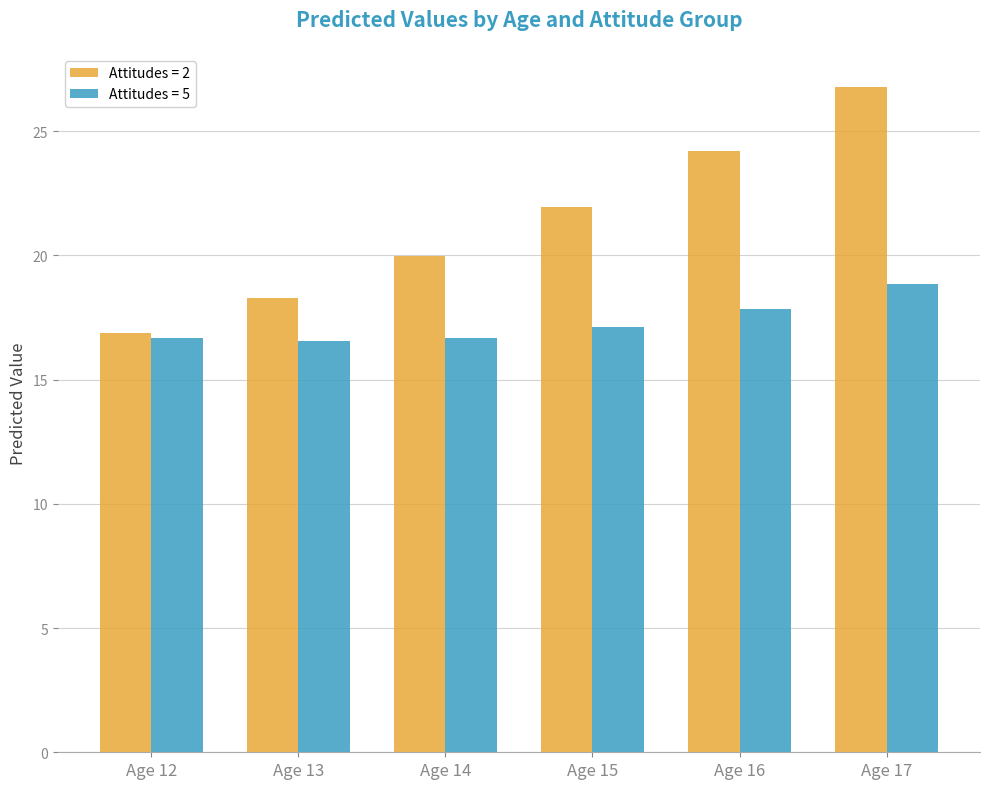

What is the total value across all series at Age 14?

36.6